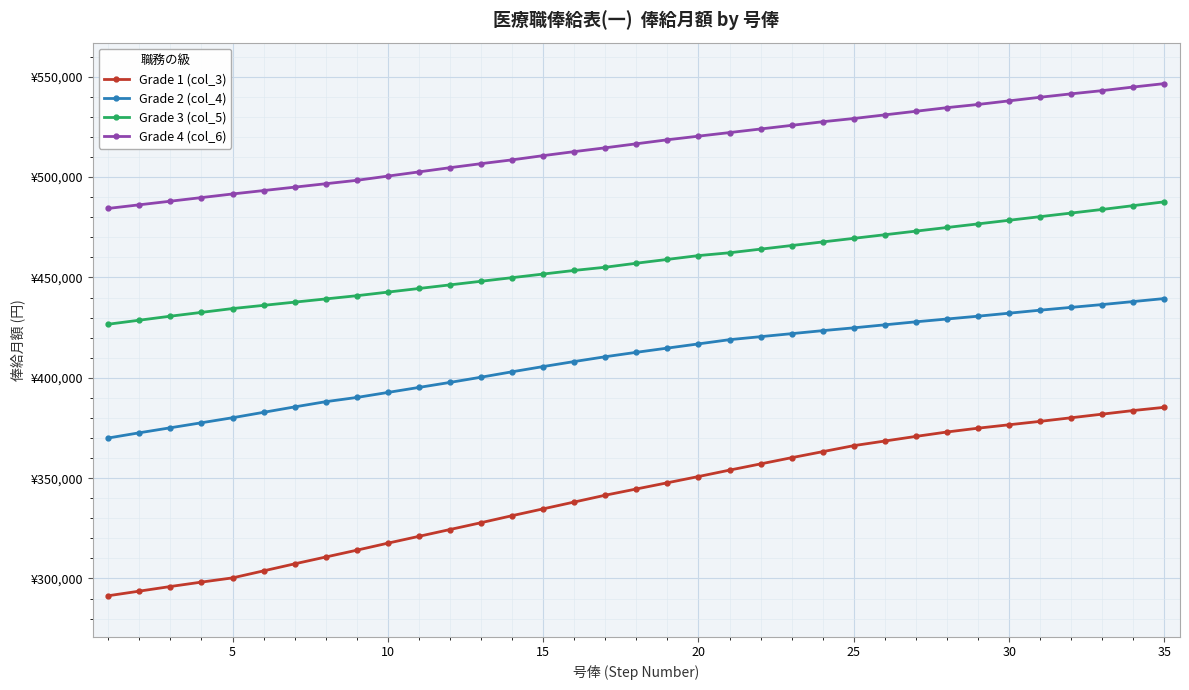

True or false: Grade 1 (col_3) and Grade 2 (col_4) intersect in this chart.

False